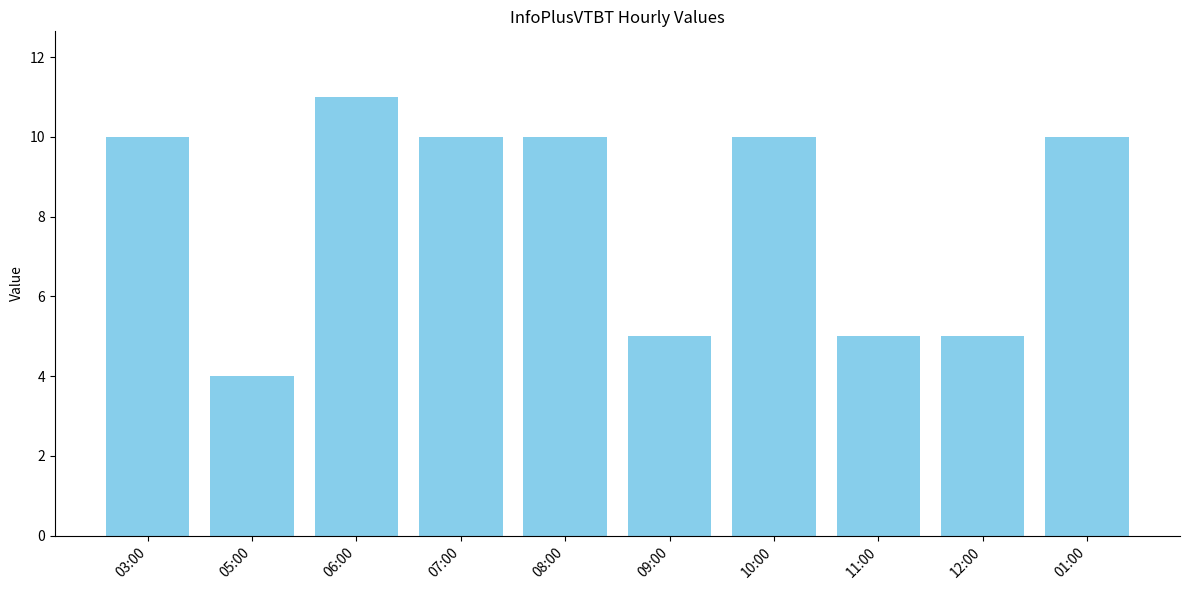

The chart shows a value of 5 at 09:00. True or false?

True